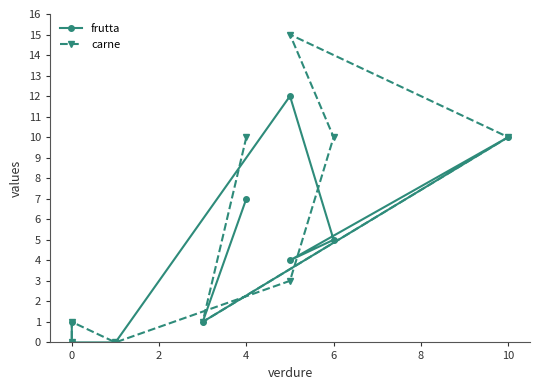

How many times do frutta and carne cross each other?

2